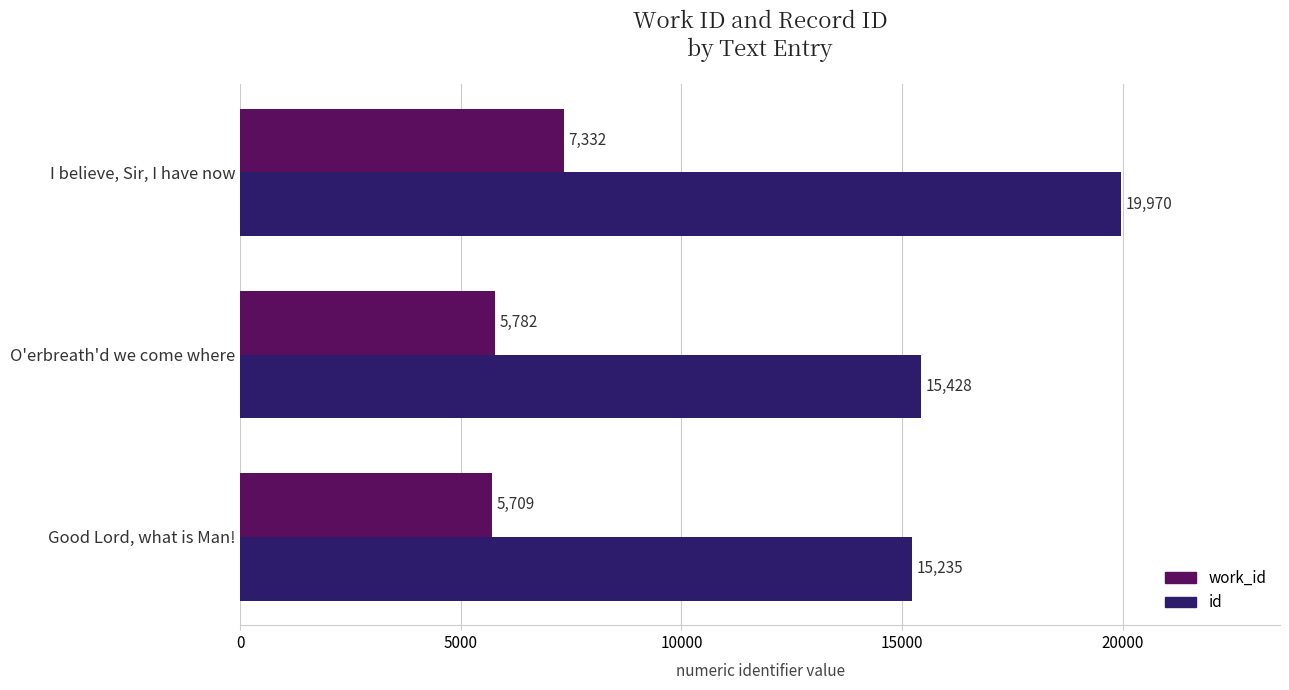

The value of work_id at Good Lord, what is Man! is 5709. True or false?

True